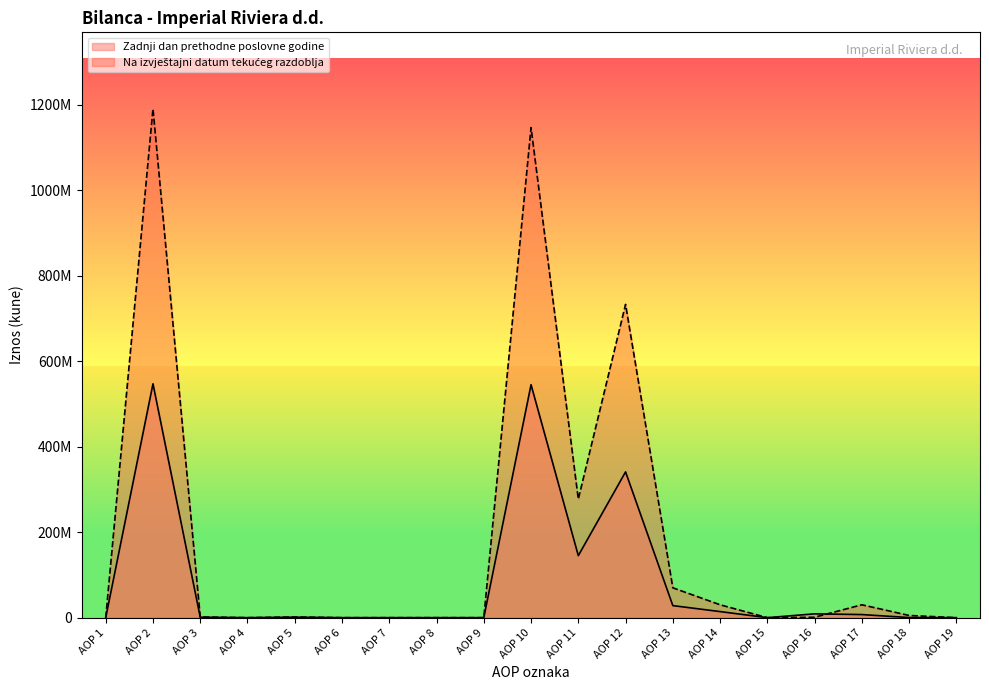

Rank the series at AOP 7 from highest to lowest value.

Zadnji dan prethodne poslovne godine, Na izvještajni datum tekueg razdoblja